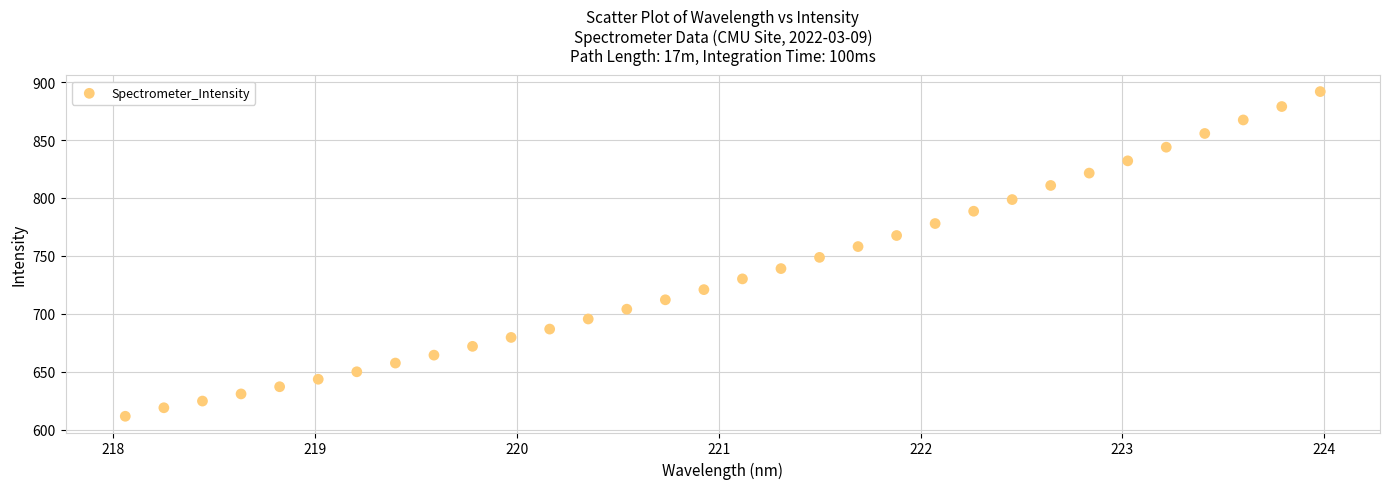

What is the range of Y values (max minus min)?

280.4